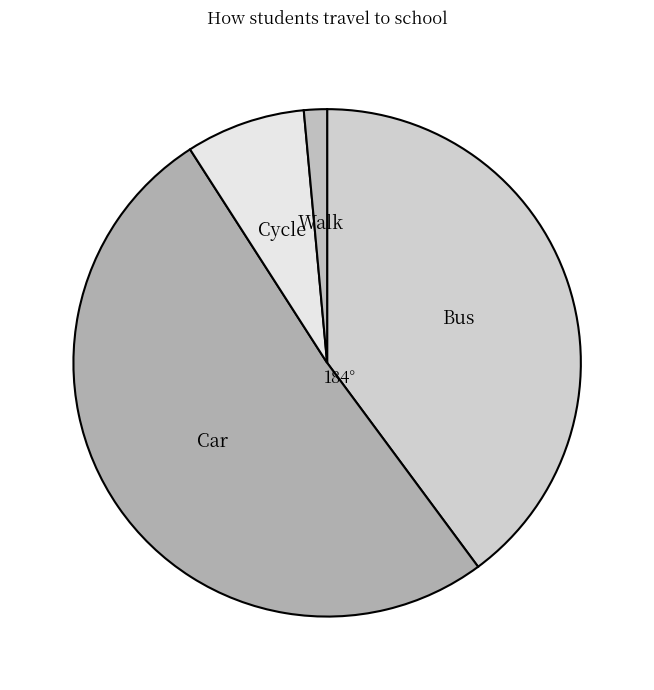

Rank the categories by value from highest to lowest.

Car, Bus, Cycle, Walk